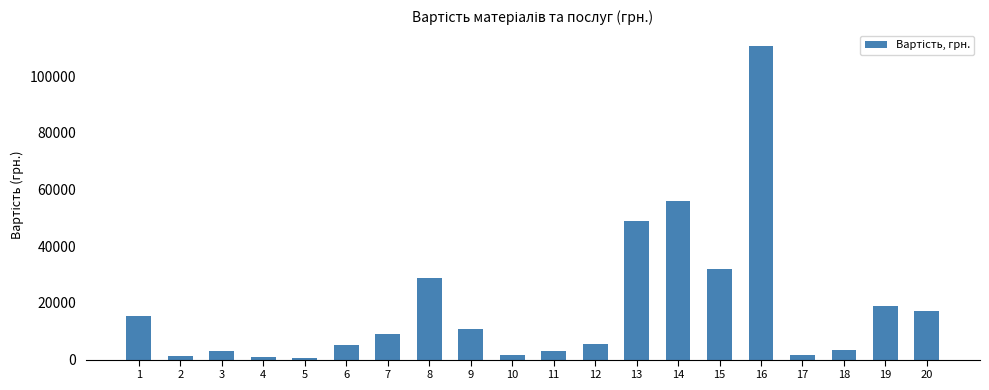

Is it true that the value at 14 is 56070.9?

True